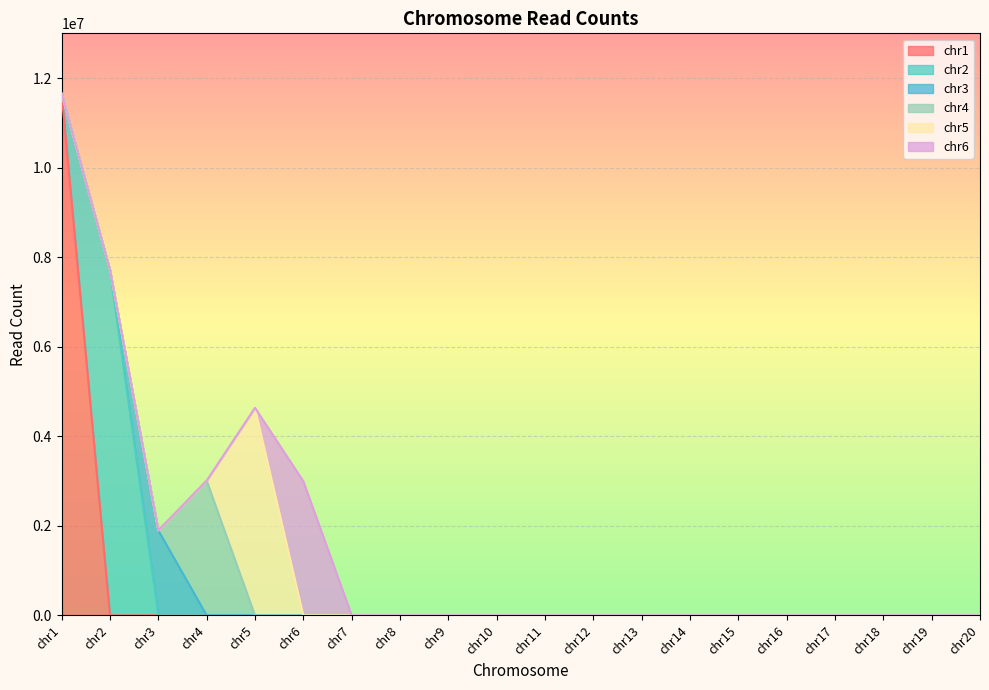

What is the difference between the maximum and minimum values in the chr3 series?

1897524